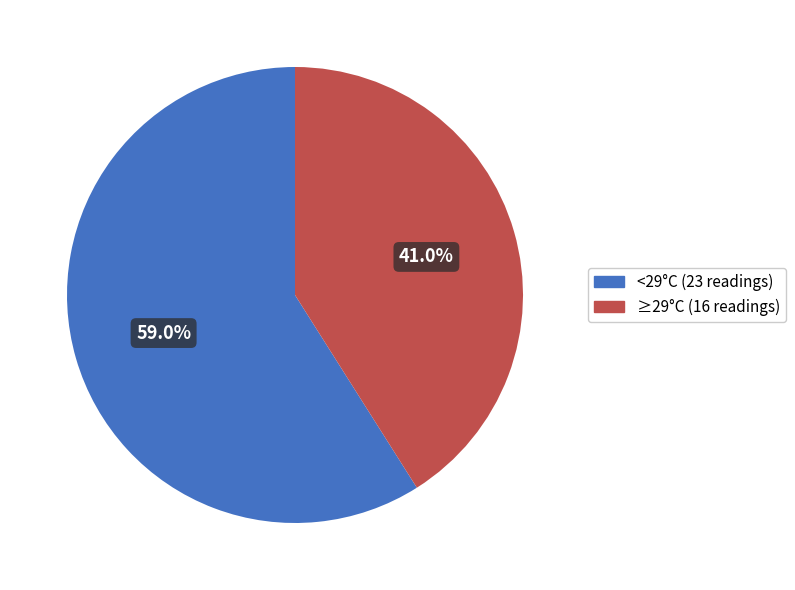

Is there any slice that represents more than half of the pie?

Yes